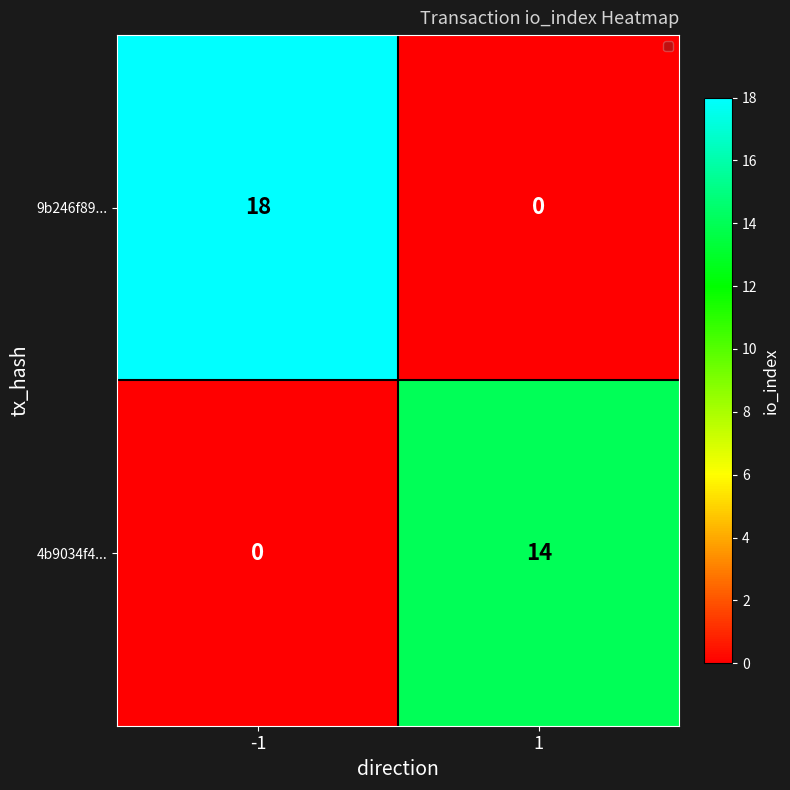

Is it true that 4b9034f4... equals 14 at 1?

True